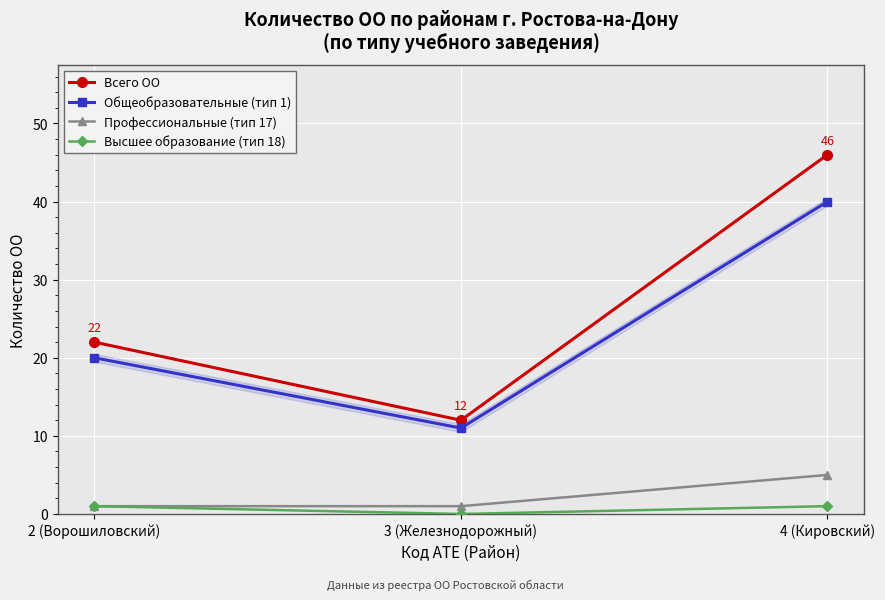

What is the label of the 2nd point from the right?

3 (Железнодорожный)